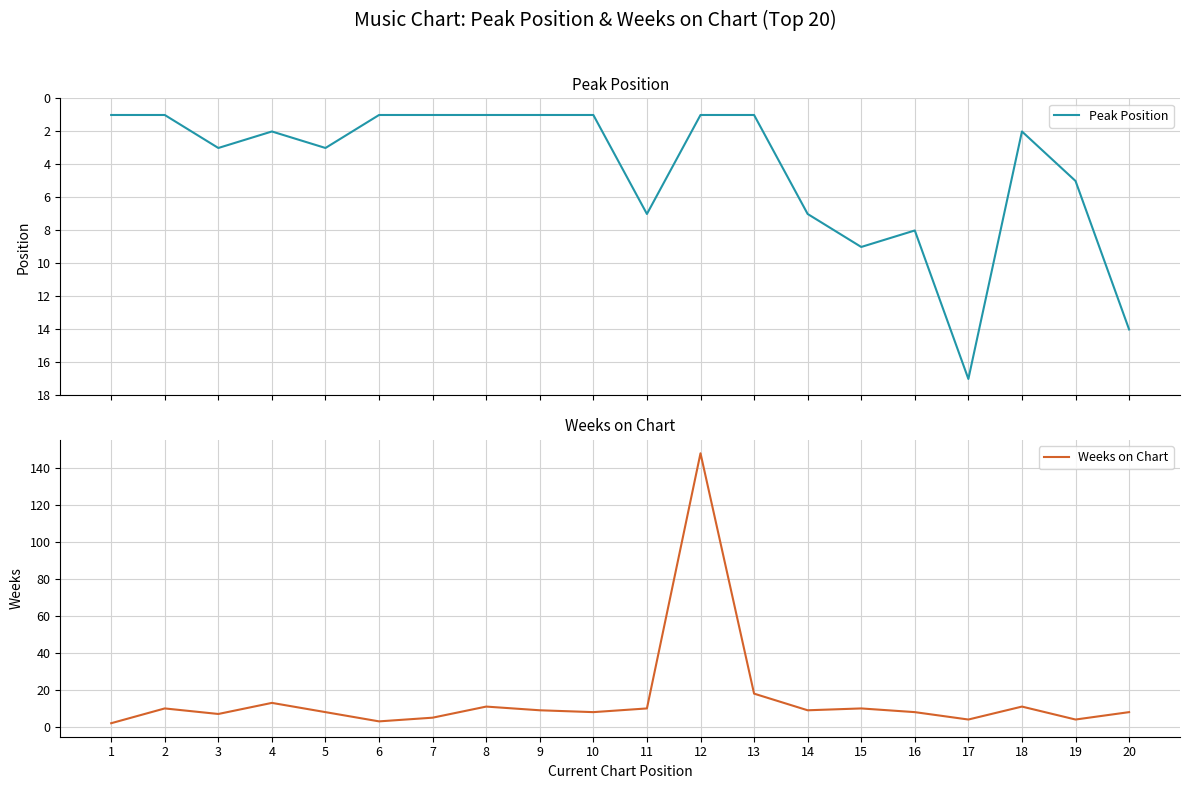

How many times do Peak Position and Weeks on Chart cross each other?

2